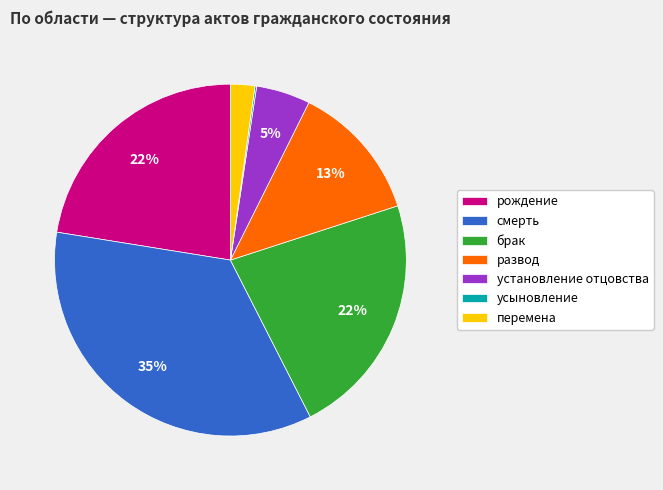

Does перемена represent more than half of the total?

No